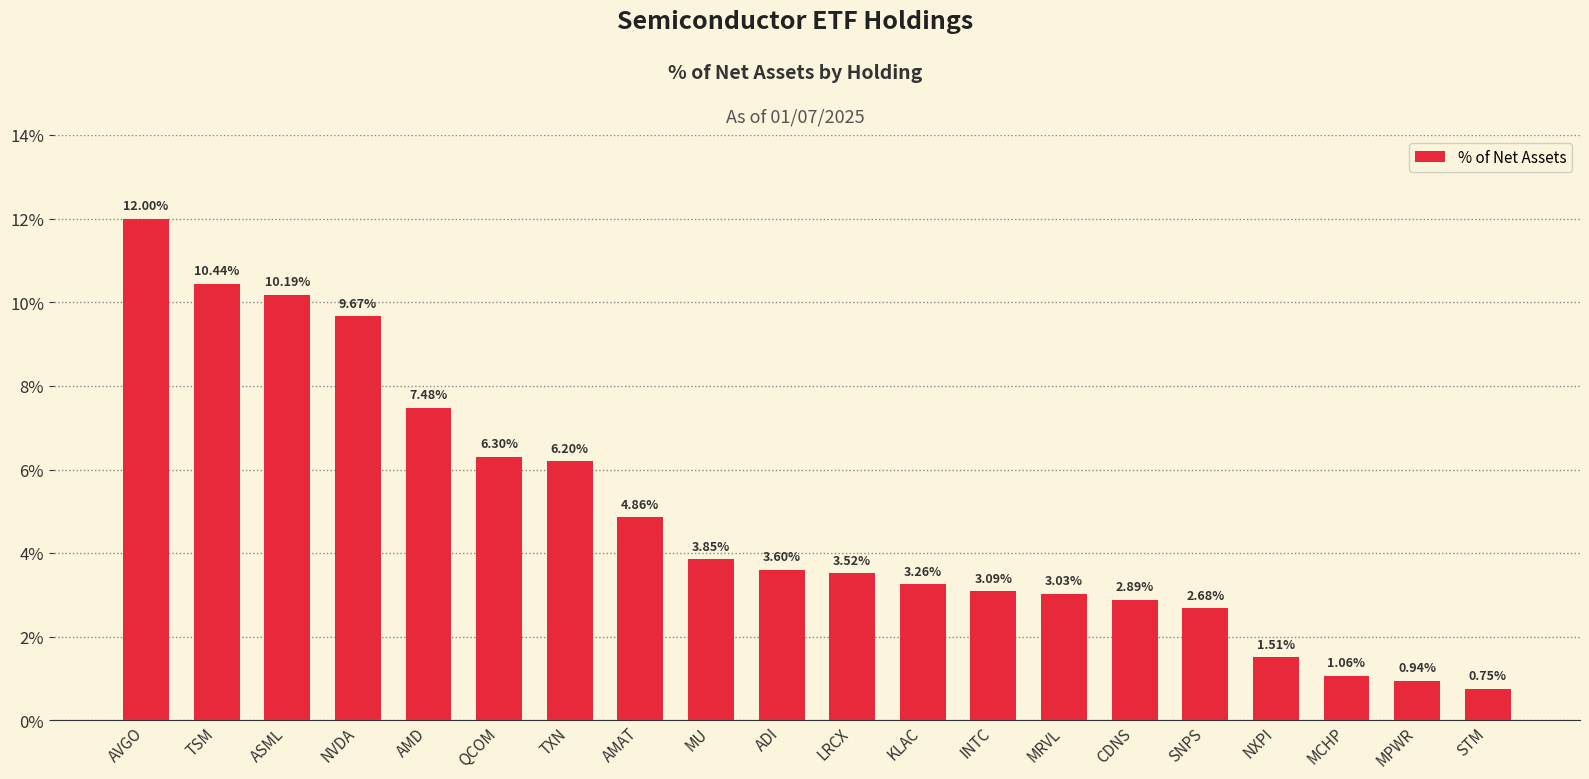

At which category does the chart reach its peak across all series?

AVGO